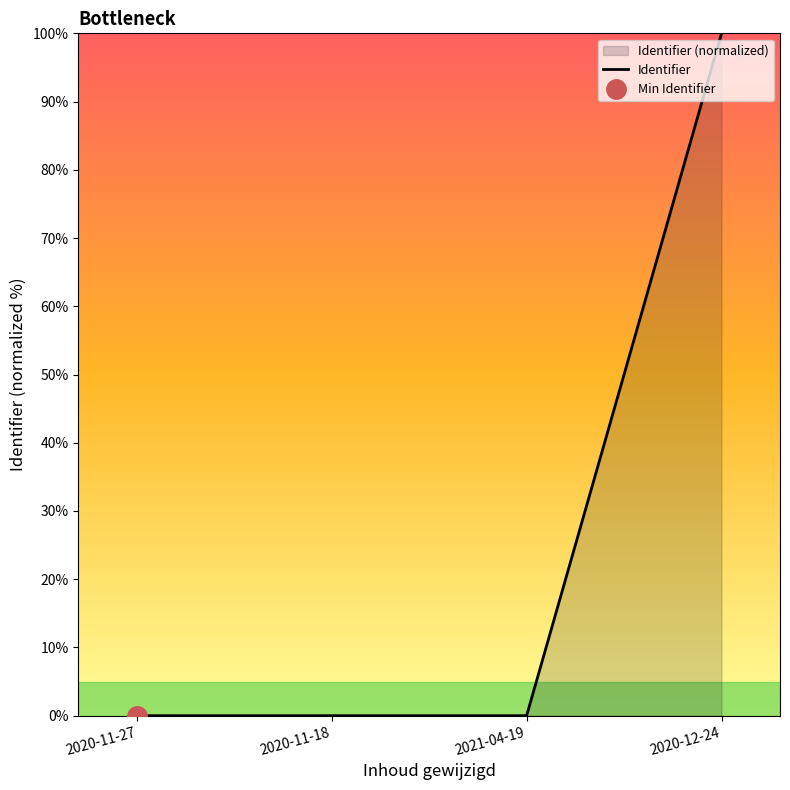

Count the number of categories in the chart.

4